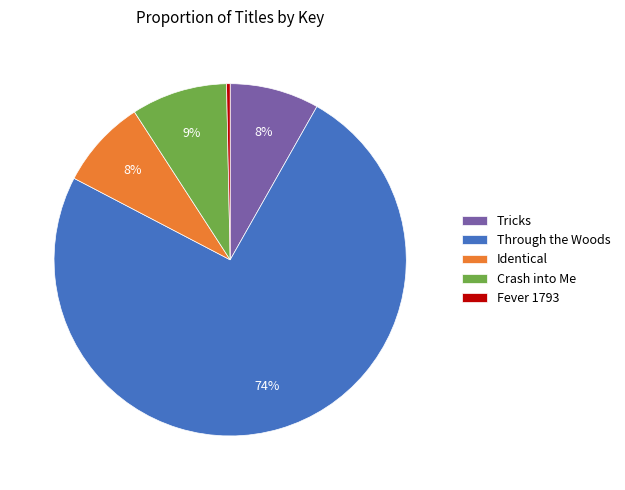

Is it true that Crash into Me is 21% of the pie?

False